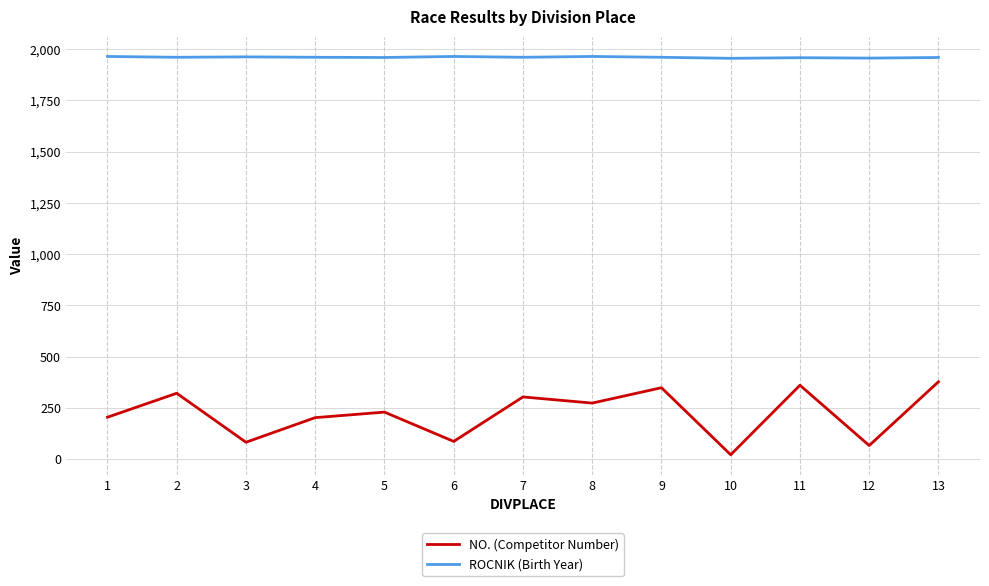

What is the minimum value for ROCNIK (Birth Year)?

1955